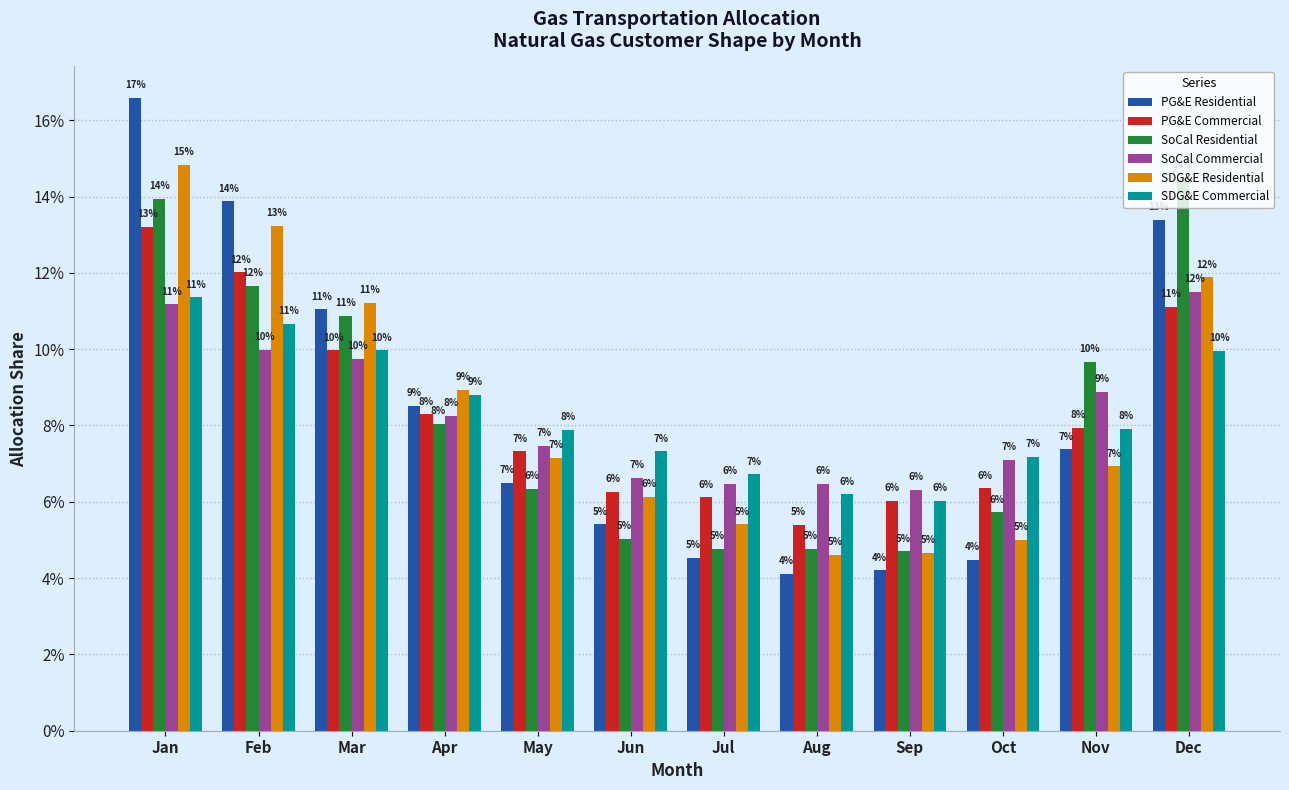

The value of SDG&E Commercial at Feb is 0.1. True or false?

True